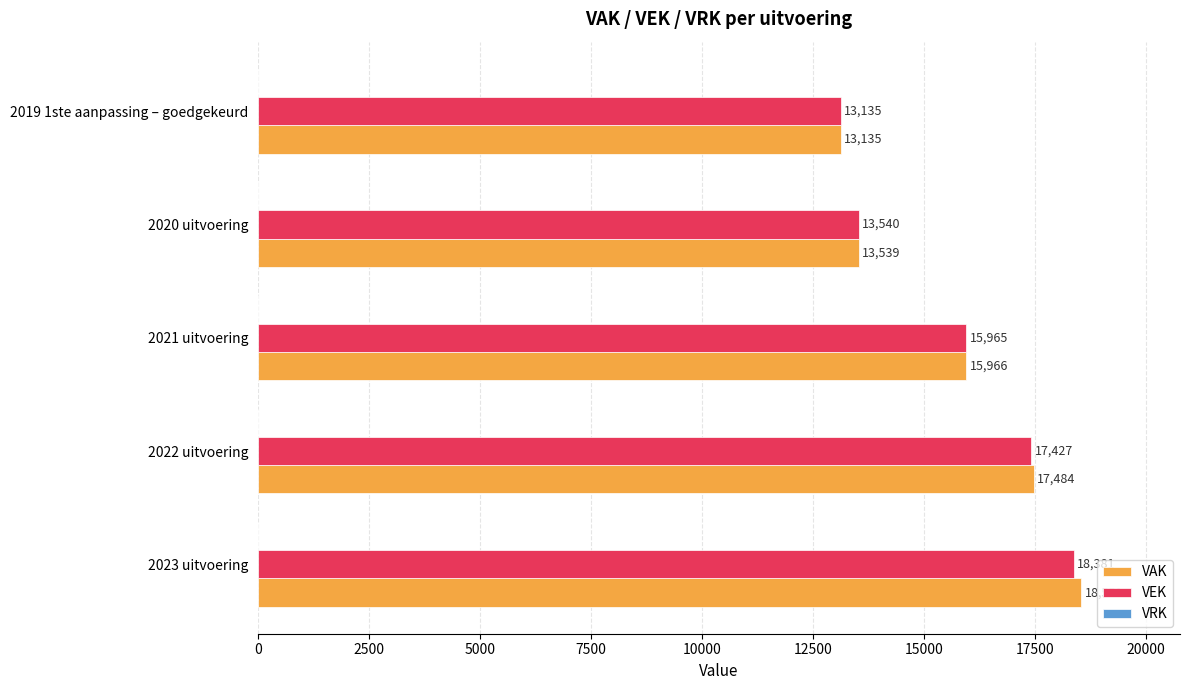

At which category is the sum across all series the highest?

2023 uitvoering